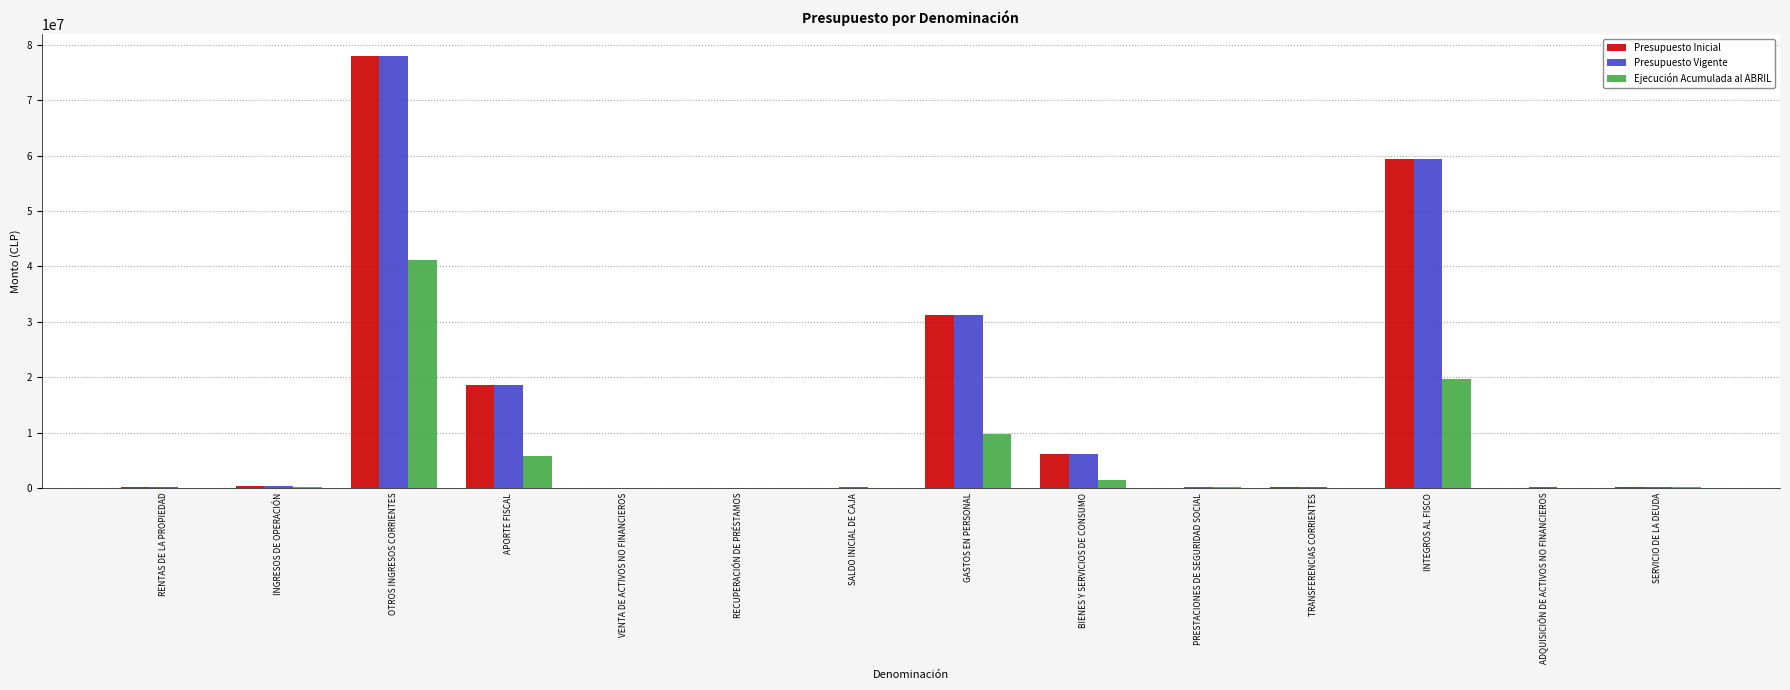

How many distinct data groups are displayed?

3